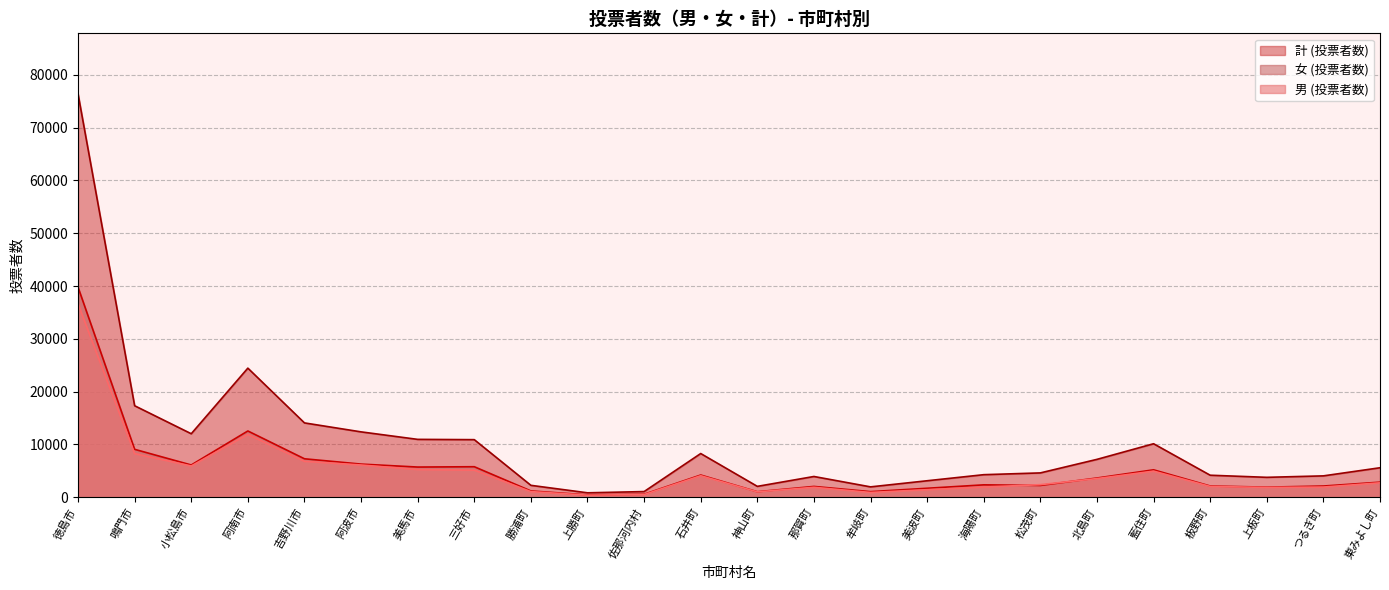

True or false: 計 (投票者数) and 女 (投票者数) cross at least once.

False